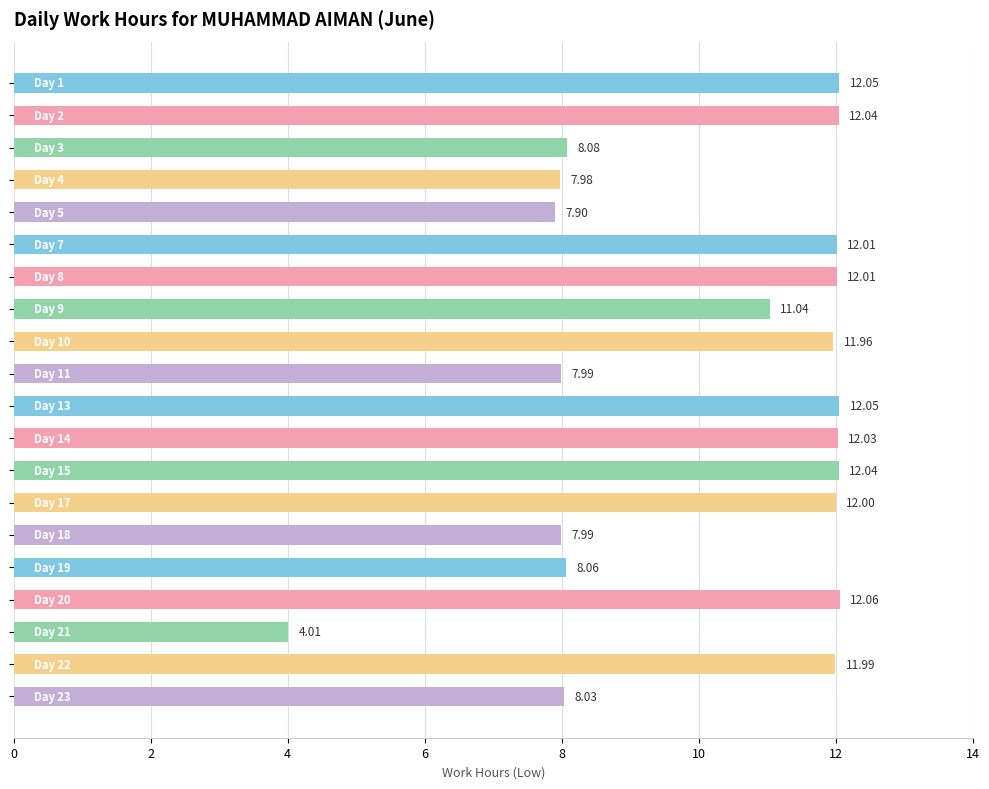

Are the bars horizontal?

Yes